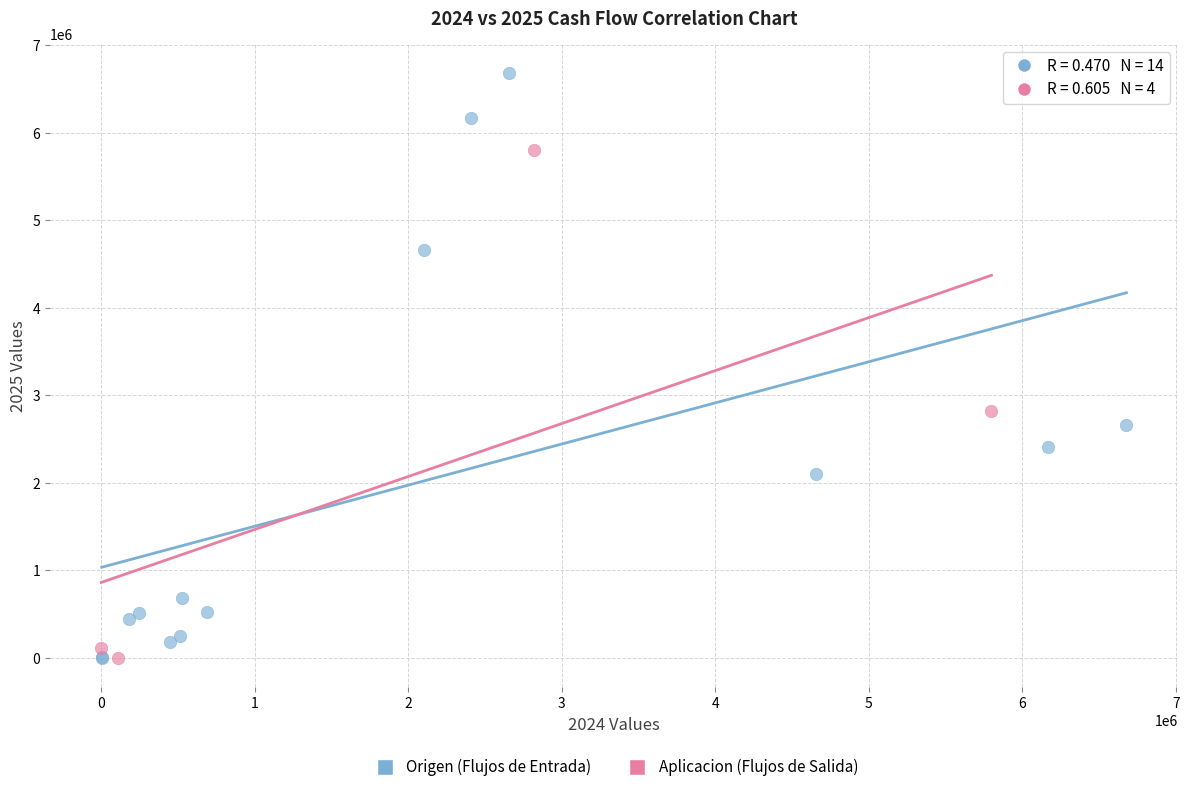

Which series contains the highest Y value?

Origen (Flujos de Entrada)